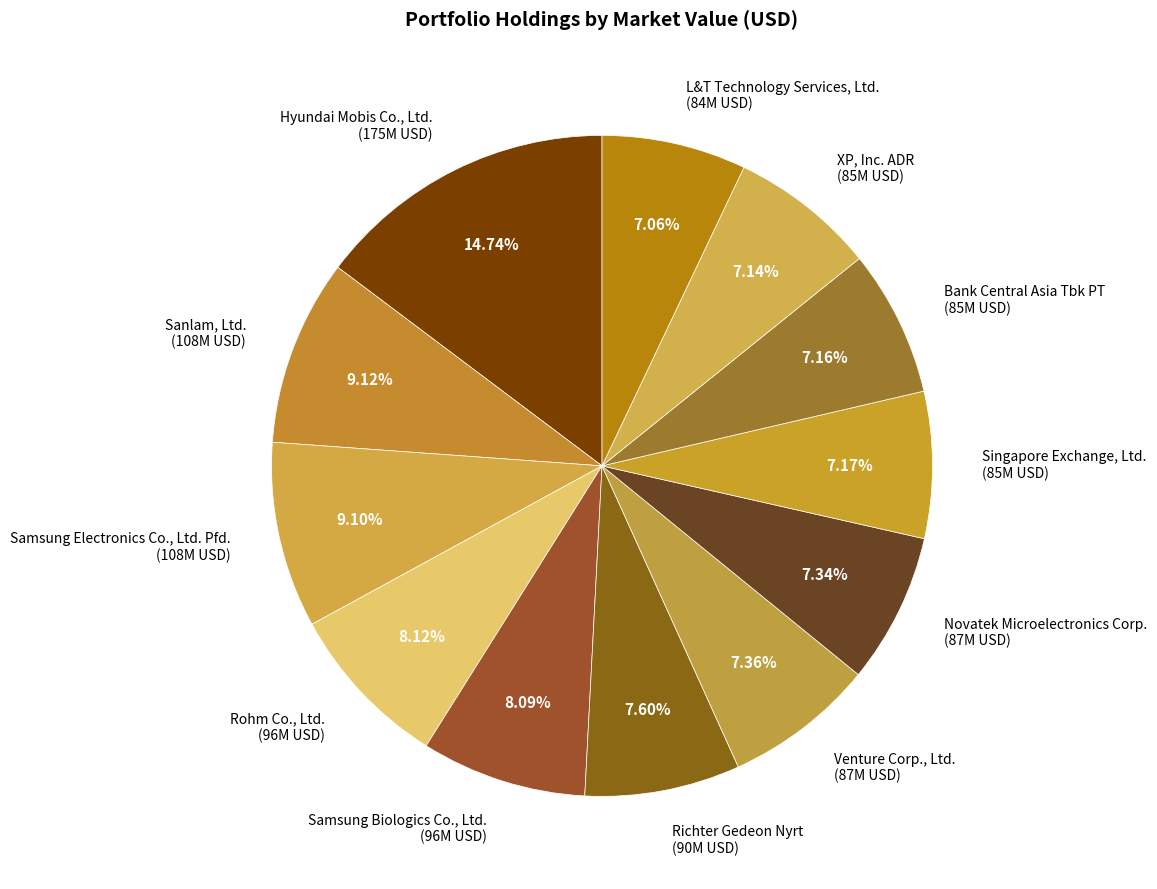

Is Samsung Biologics Co., Ltd. the majority of the pie?

No